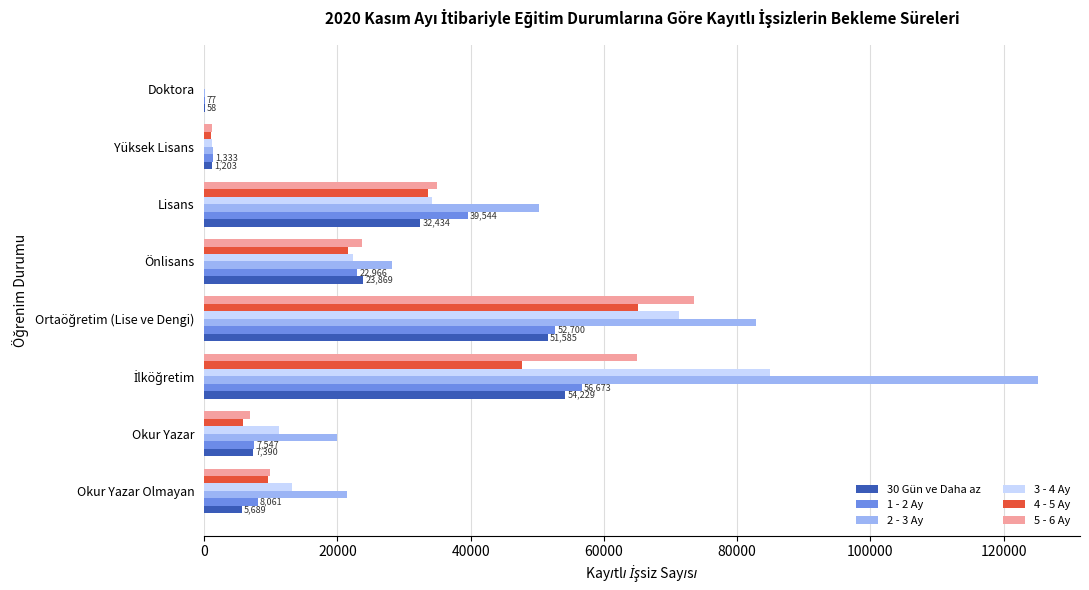

The value of 2 - 3 Ay at Okur Yazar is 19978. True or false?

True